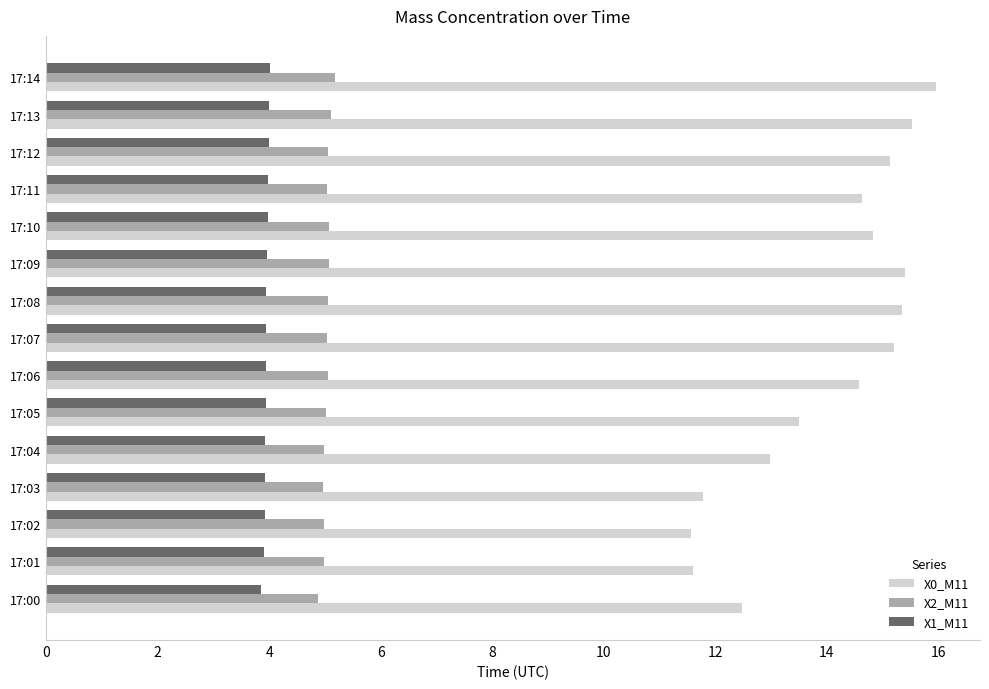

The X1_M11 series shows 4.0 at 17:14. True or false?

True